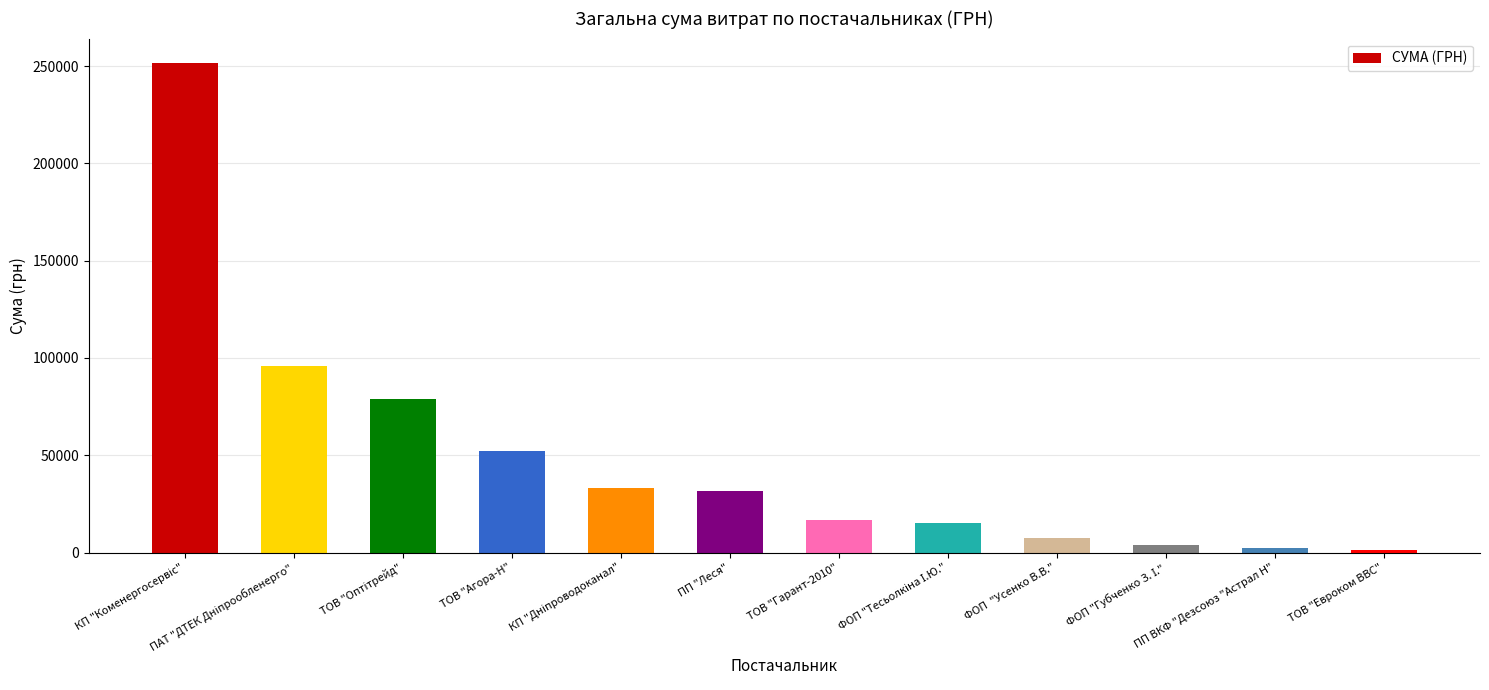

What value does the data have at ФОП  "Усенко В.В."?

7339.6